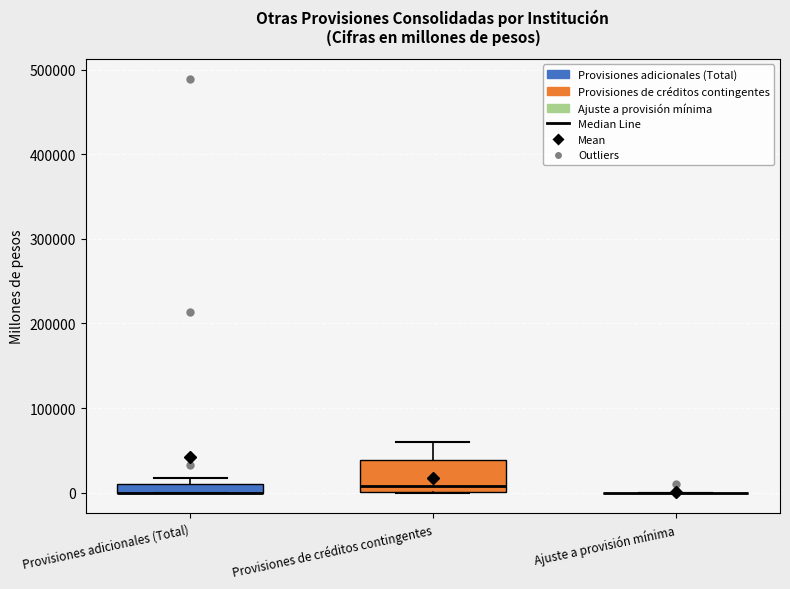

Which box is the tallest, from its lower edge to its upper edge?

Provisiones de créditos contingentes